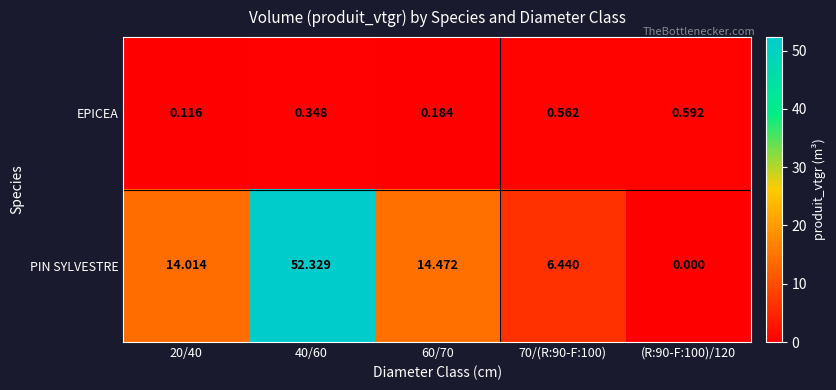

How many categories are shown in the chart?

5